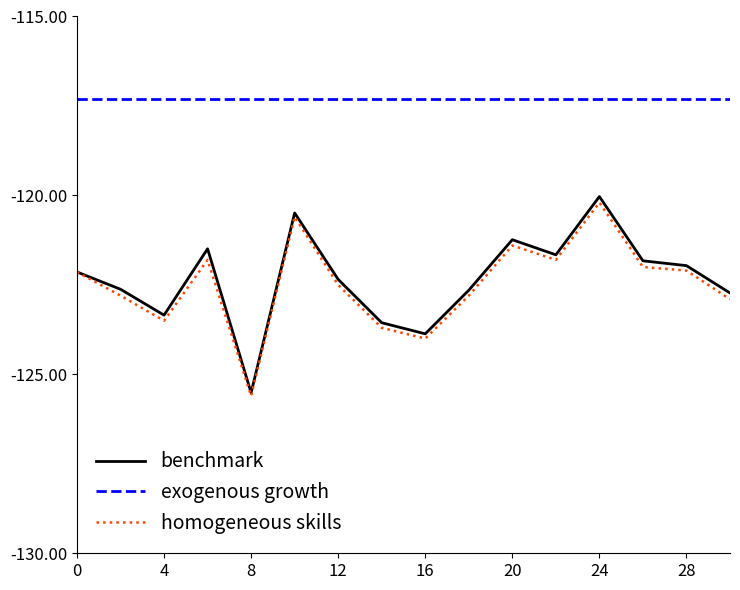

What are all the series names shown in the legend?

benchmark, exogenous growth, homogeneous skills